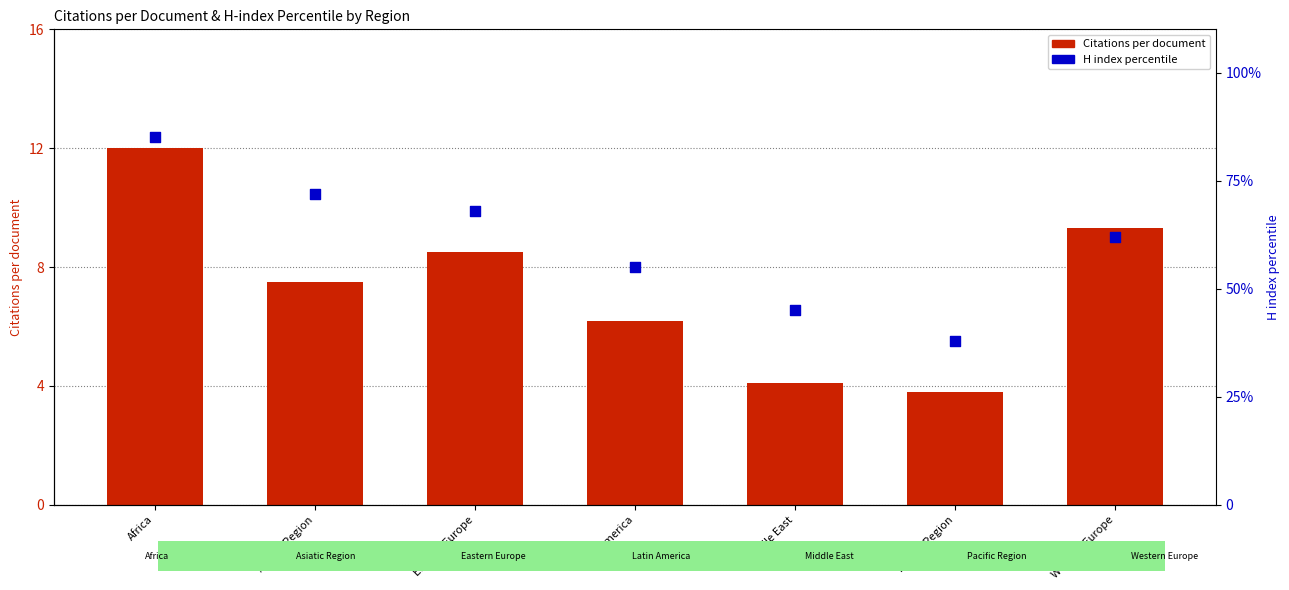

At how many categories does at least one series exceed 41?

6